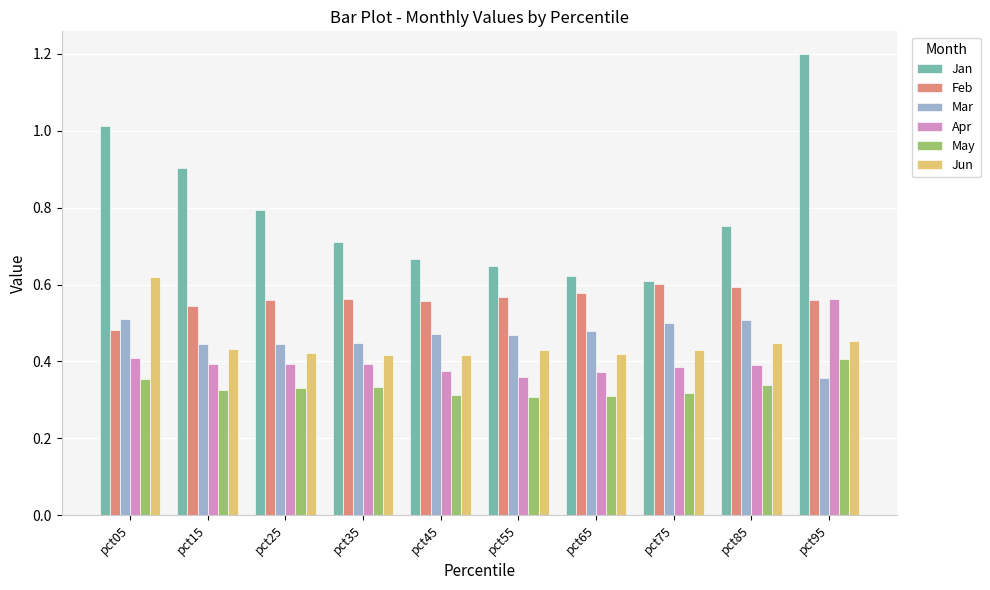

The Apr series shows 0.5 at pct65. True or false?

False